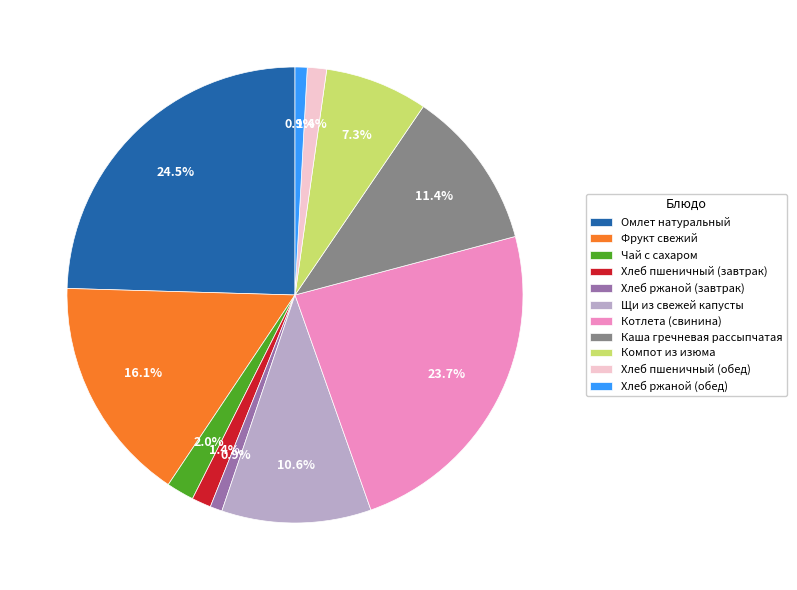

To the nearest percent, what is the combined percentage of Омлет натуральный and Котлета (свинина)?

48%